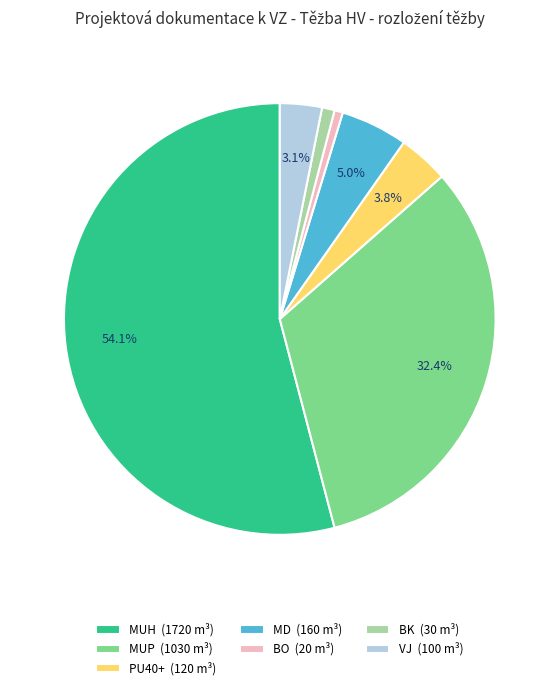

To the nearest percent, what is the difference between the MUP and MD slice percentages?

27%